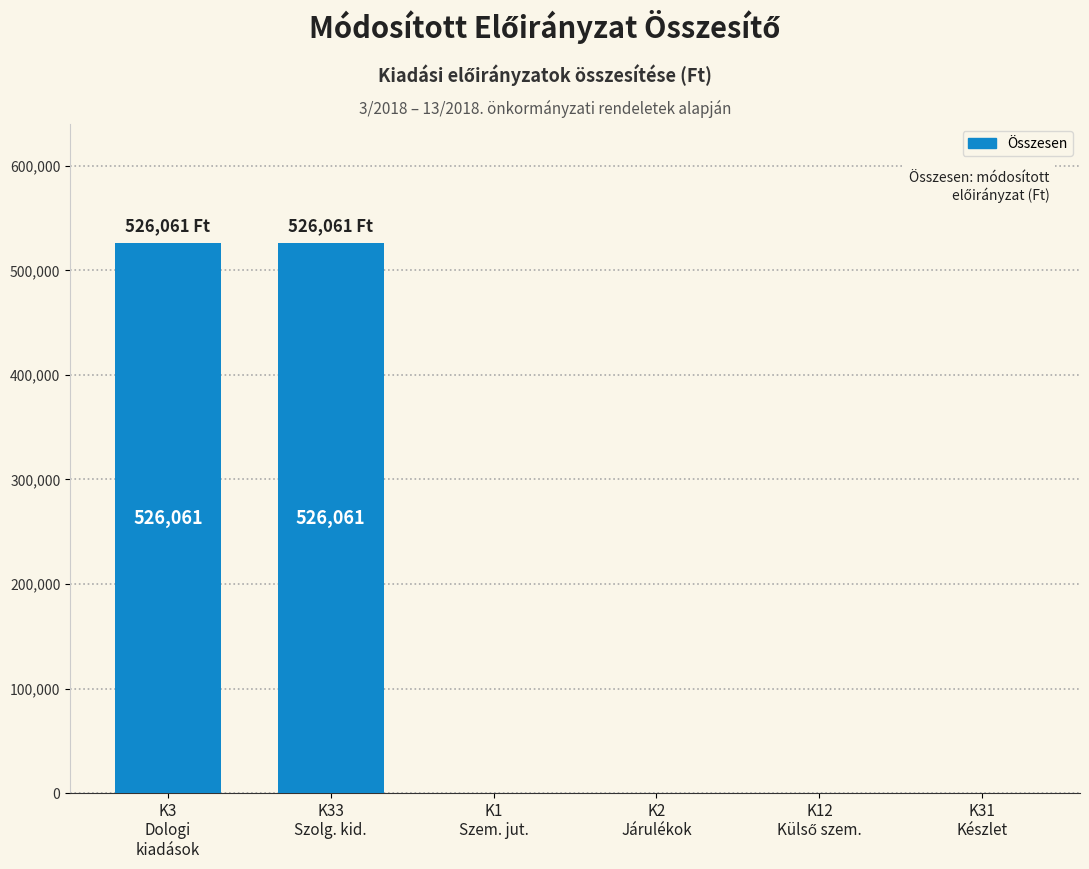

What is the maximum value shown in the chart?

526061